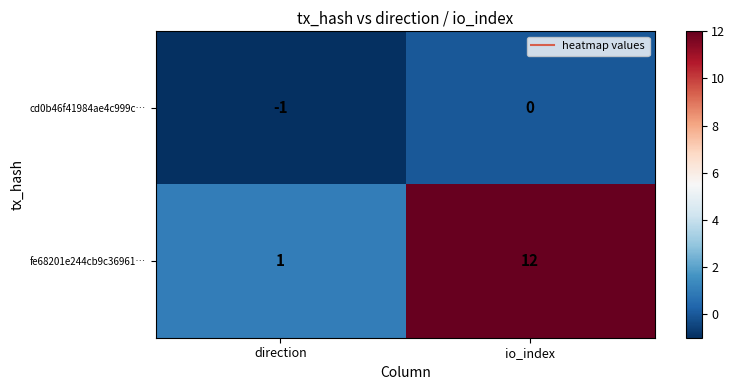

How many series are shown in this chart?

2